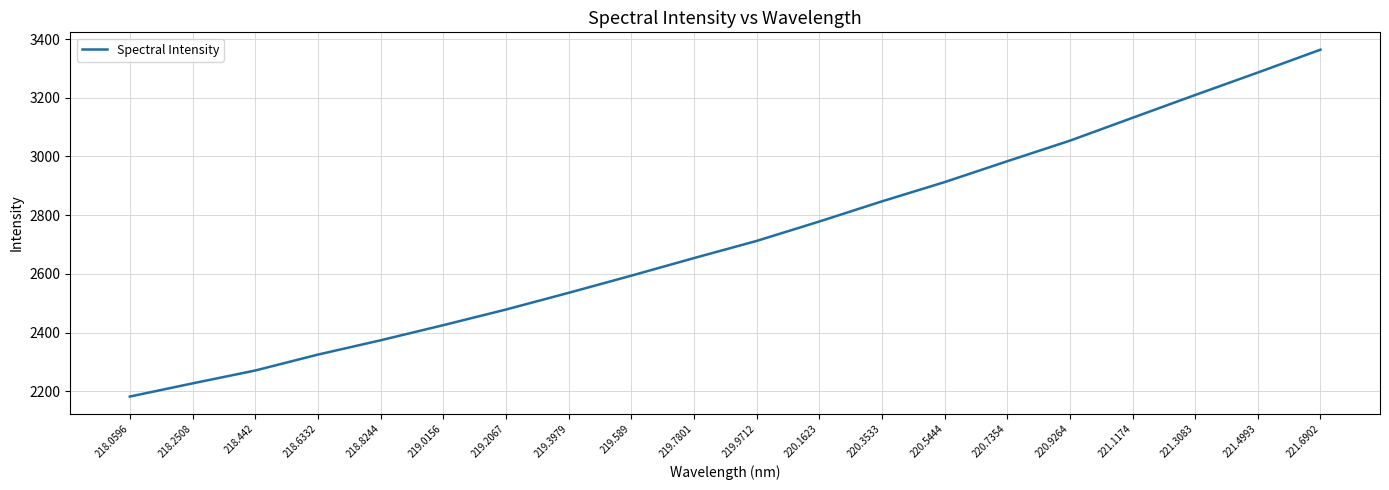

Reading left to right, transcribe all the data shown in this chart.

218.0596=2181.7	218.2508=2226.6	218.442=2270.5	218.6332=2324.7	218.8244=2373.5	219.0156=2425.1	219.2067=2478.3	219.3979=2535.3	219.589=2593.8	219.7801=2653.7	219.9712=2712.1	220.1623=2778.3	220.3533=2846.9	220.5444=2912.5	220.7354=2983.7	220.9264=3053.7	221.1174=3131.7	221.3083=3209.3	221.4993=3285.8	221.6902=3363.7